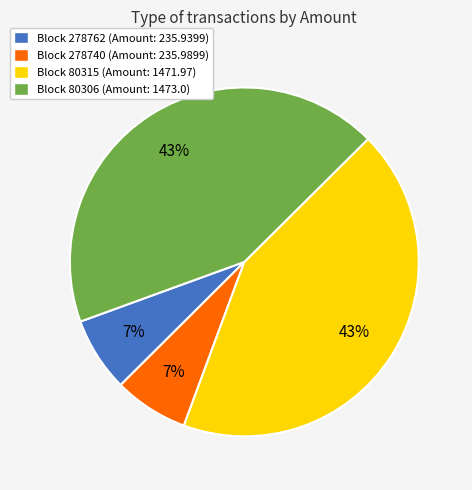

How many segments does this pie chart have?

4